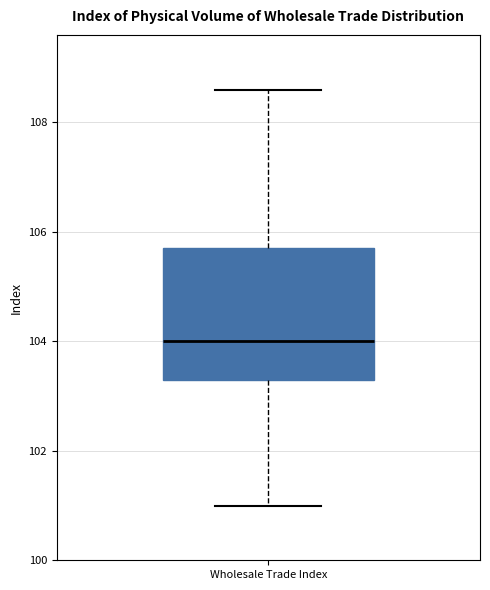

Where does the lower whisker of the box for Wholesale Trade Index end on the y-axis? The values are not printed on the chart, so give them approximately, as read against the axis.

101.0